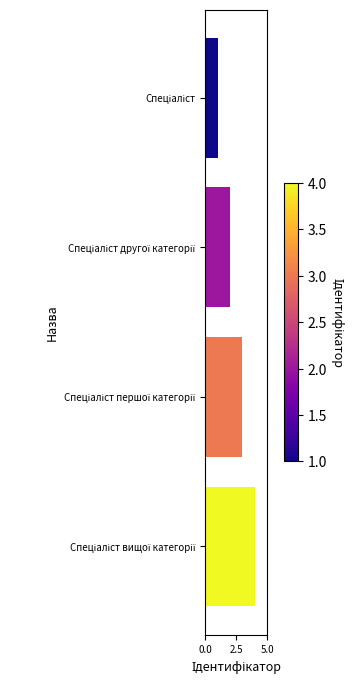

What is the sum of all values?

10